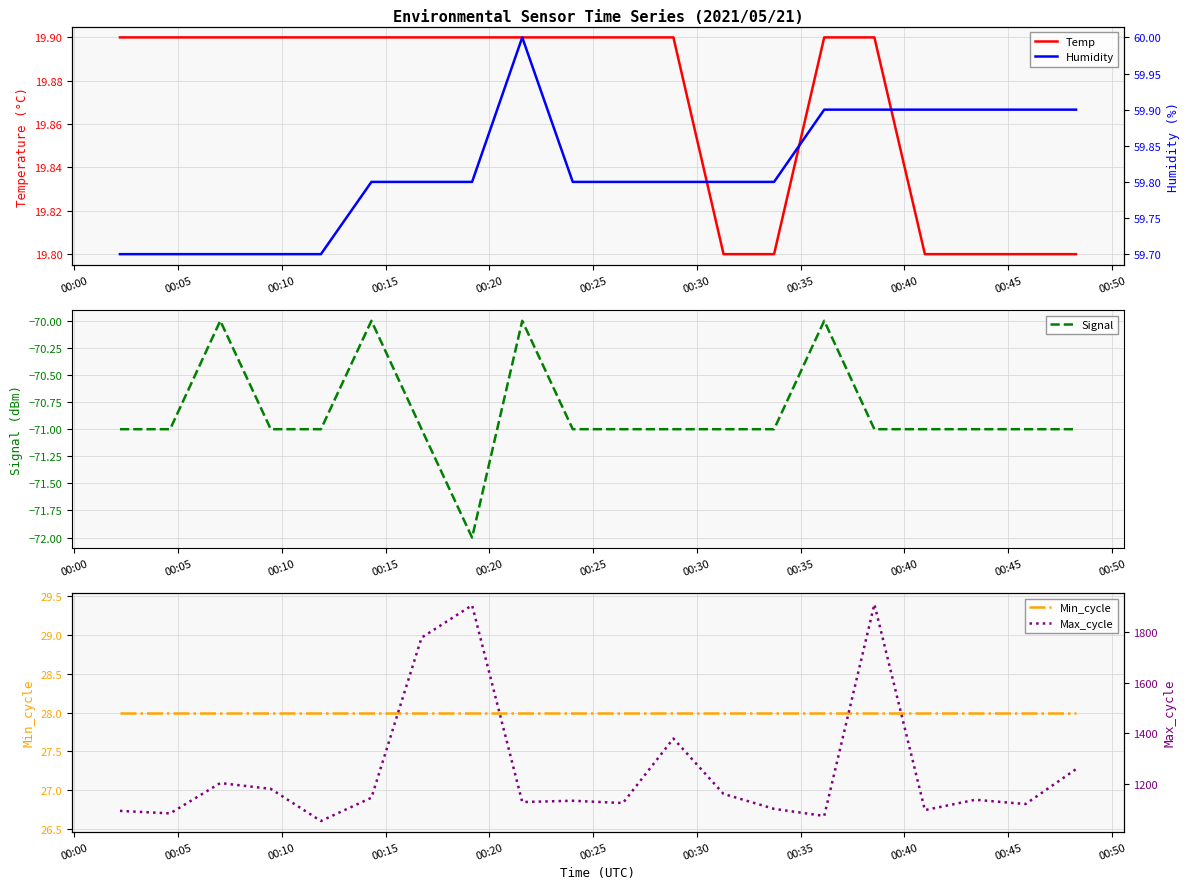

What is the minimum value for Temp?

19.8